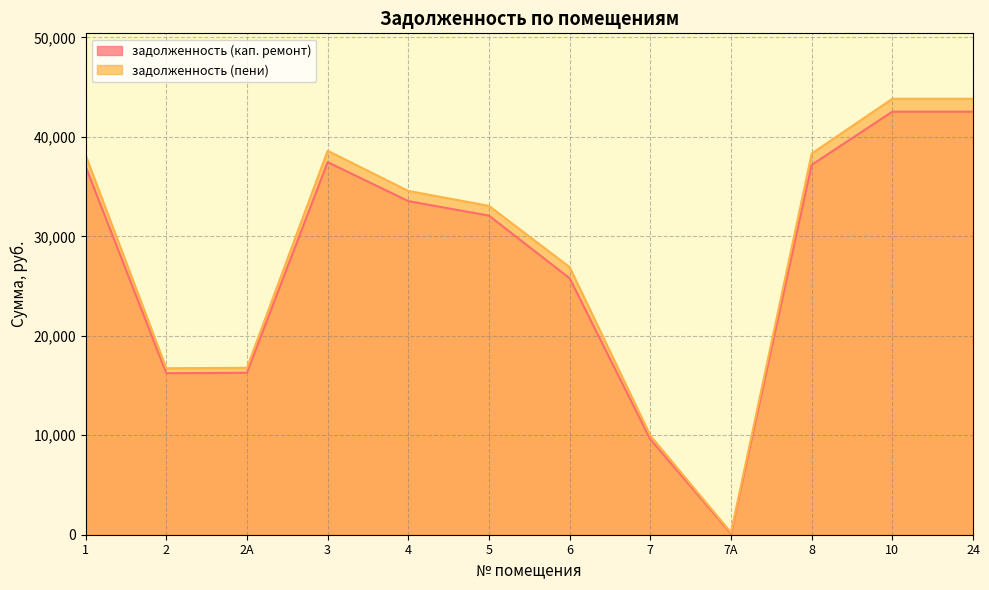

In задолженность (пени), how many points are higher than both neighbors (excluding endpoints)?

1